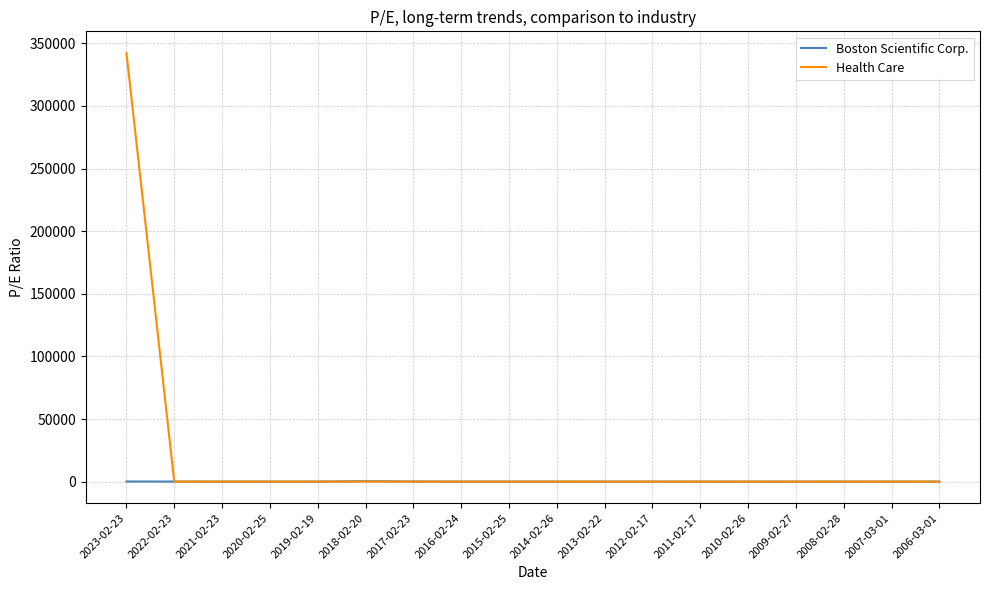

The Health Care series shows 19.5 at 2016-02-24. True or false?

True